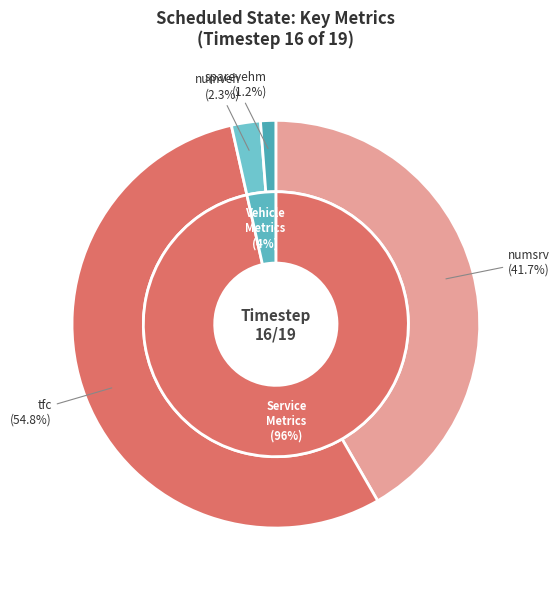

Between numsrv and numveh, which is larger?

numsrv